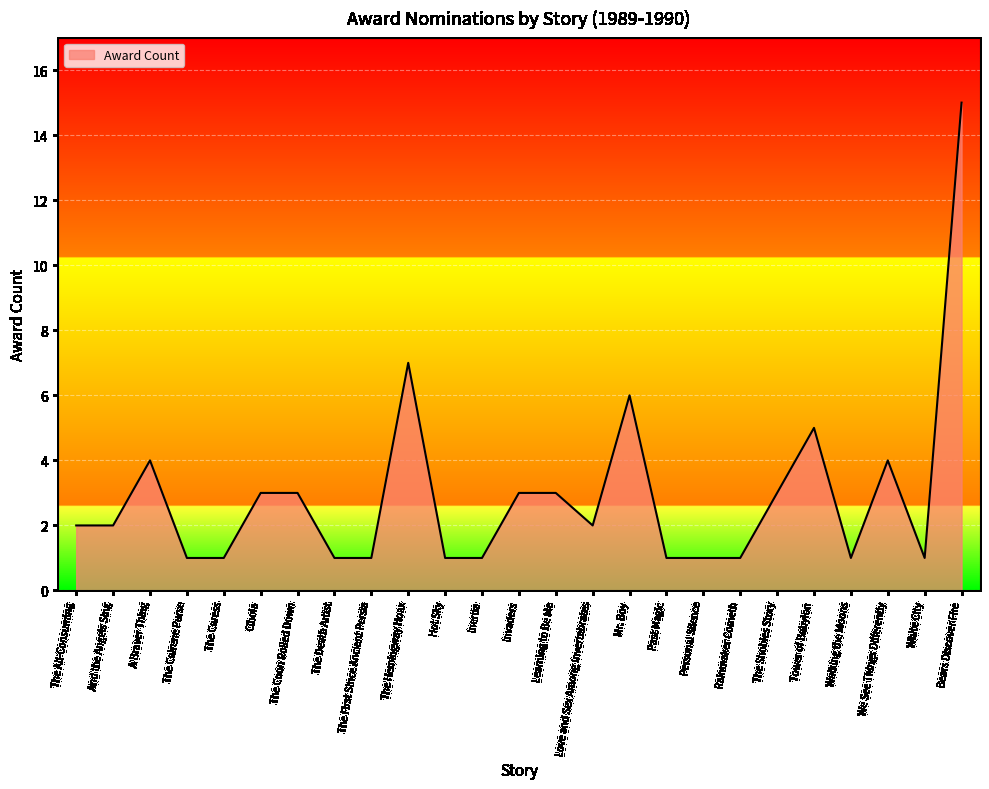

How many distinct data groups are displayed?

1